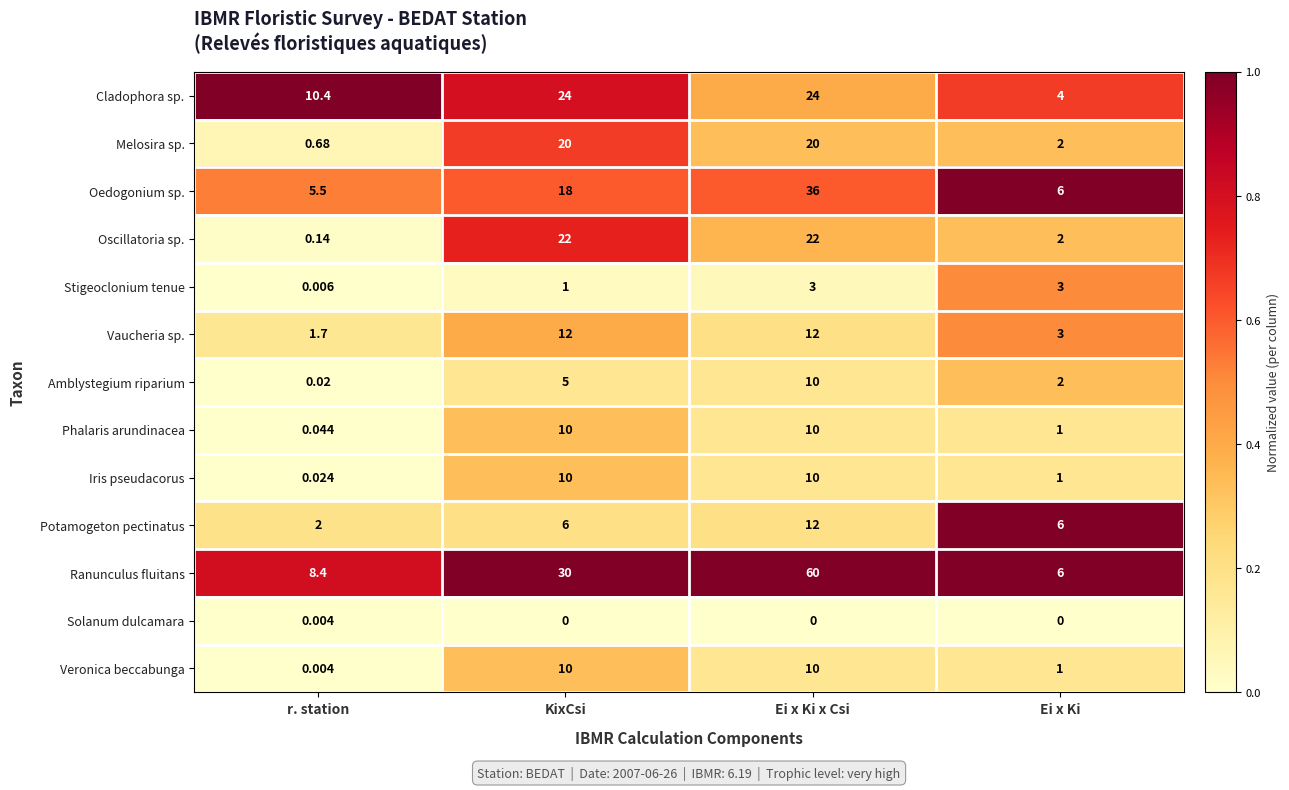

At which category is the sum across all series the highest?

Ei x Ki x Csi